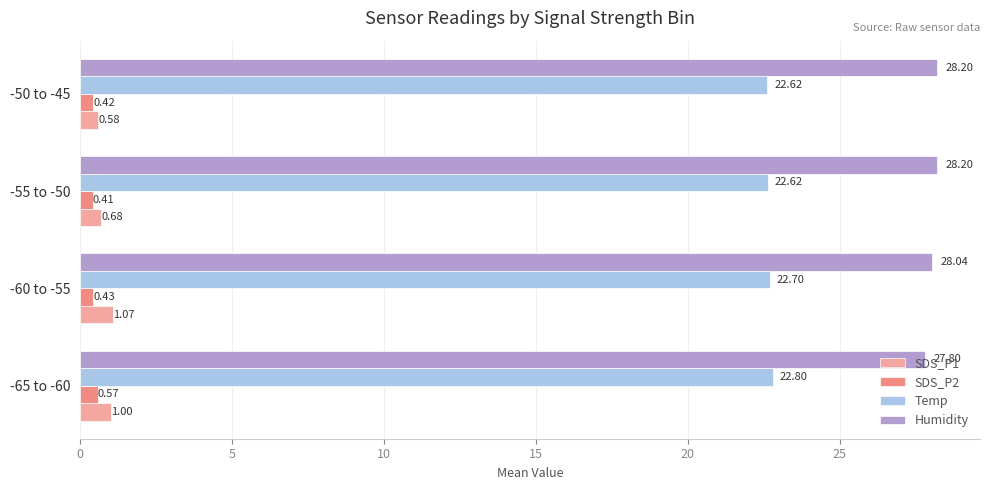

At -60 to -55, list the series in order from smallest to largest.

SDS_P2, SDS_P1, Temp, Humidity